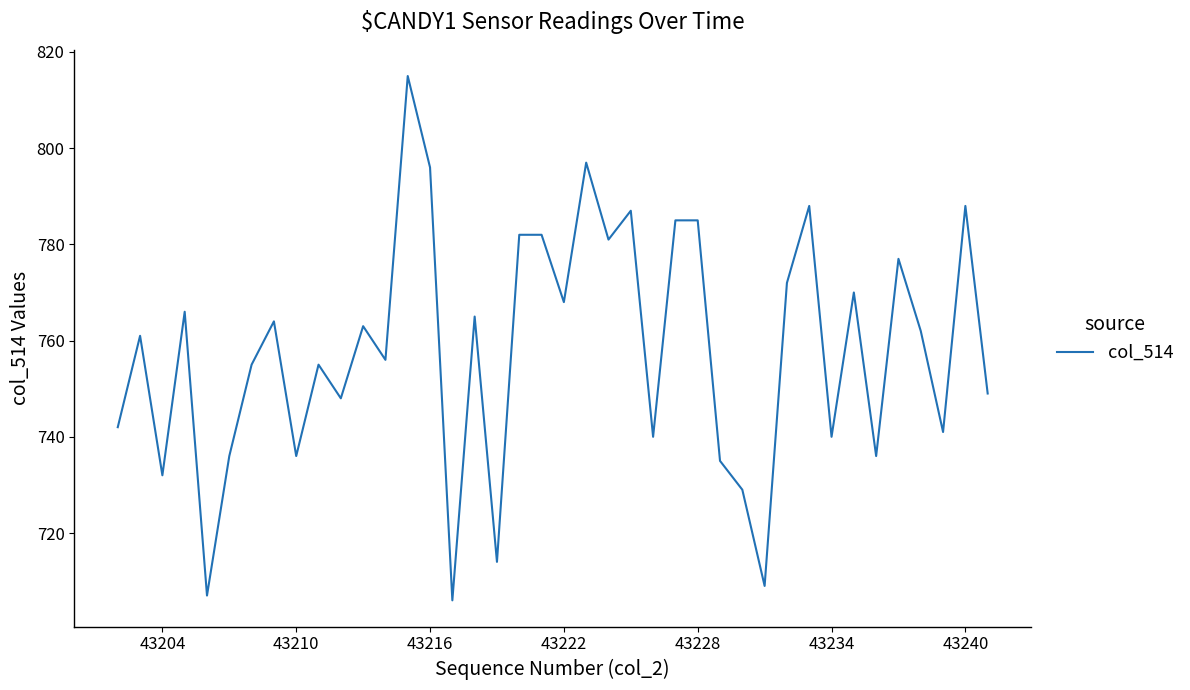

What is the minimum value shown in the chart?

706